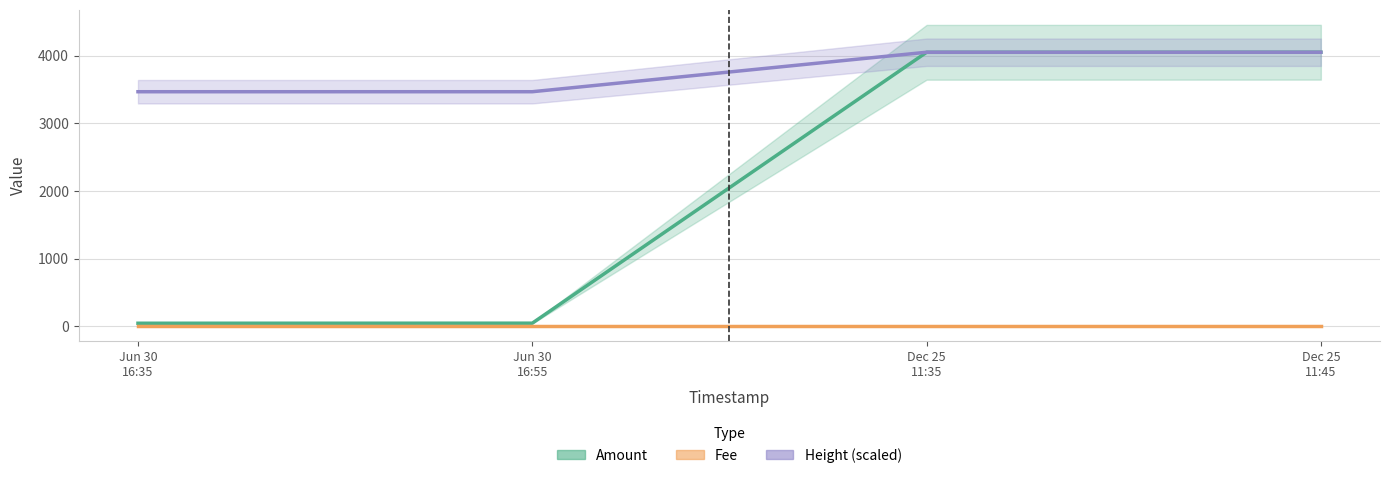

Is the value of Height at Jun 30 16:55 greater than the value of Amount at Dec 25 11:45?

No